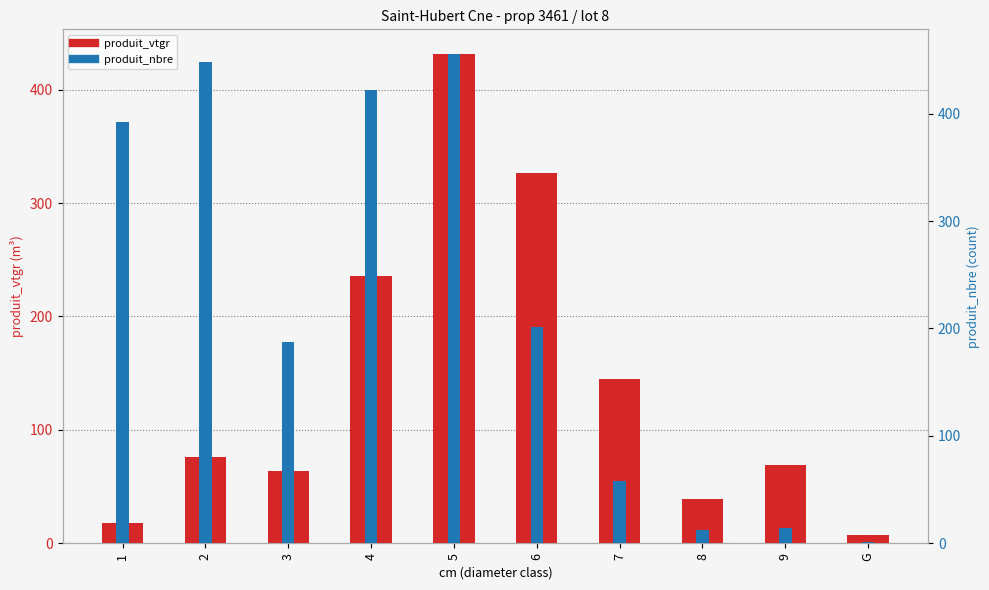

Between 5 and G, which series saw the biggest shift?

produit_nbre